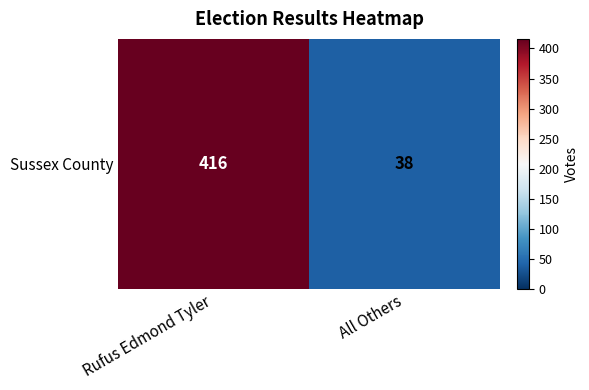

List the labels in order of value, smallest first.

All Others, Rufus Edmond Tyler